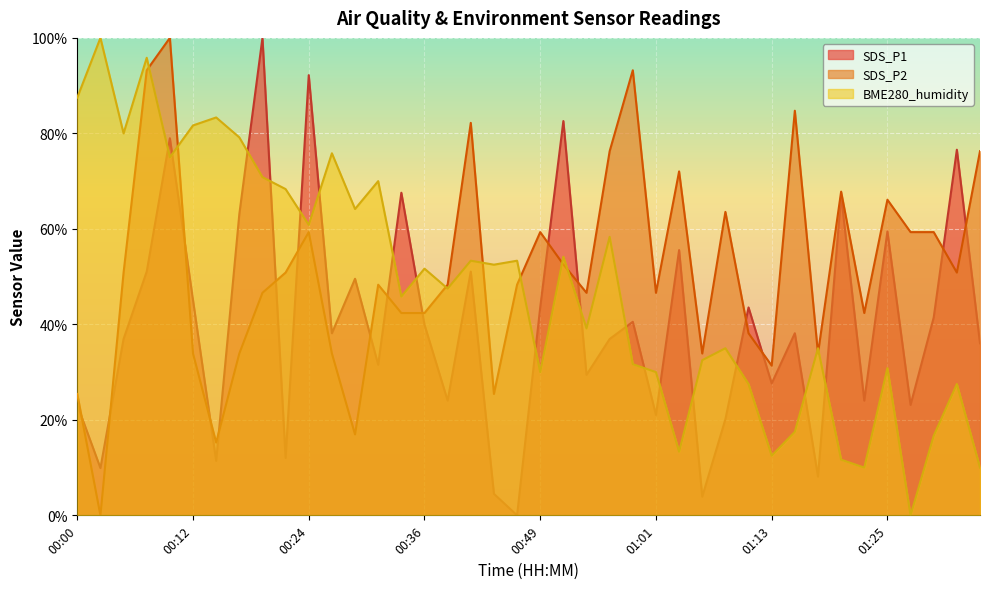

What is the difference between the second highest and minimum values in the BME280_humidity series?

95.8